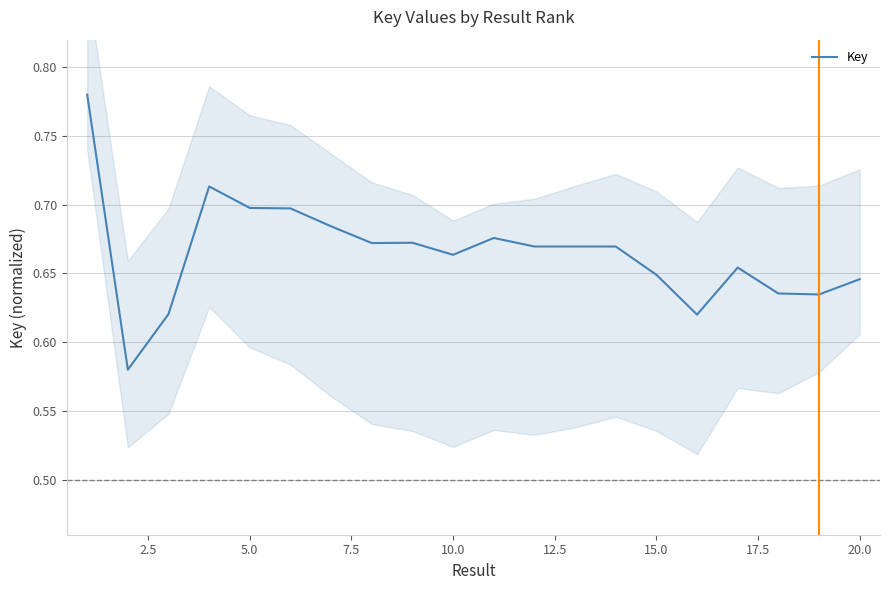

The Key series shows 0.7 at 5.0. True or false?

True